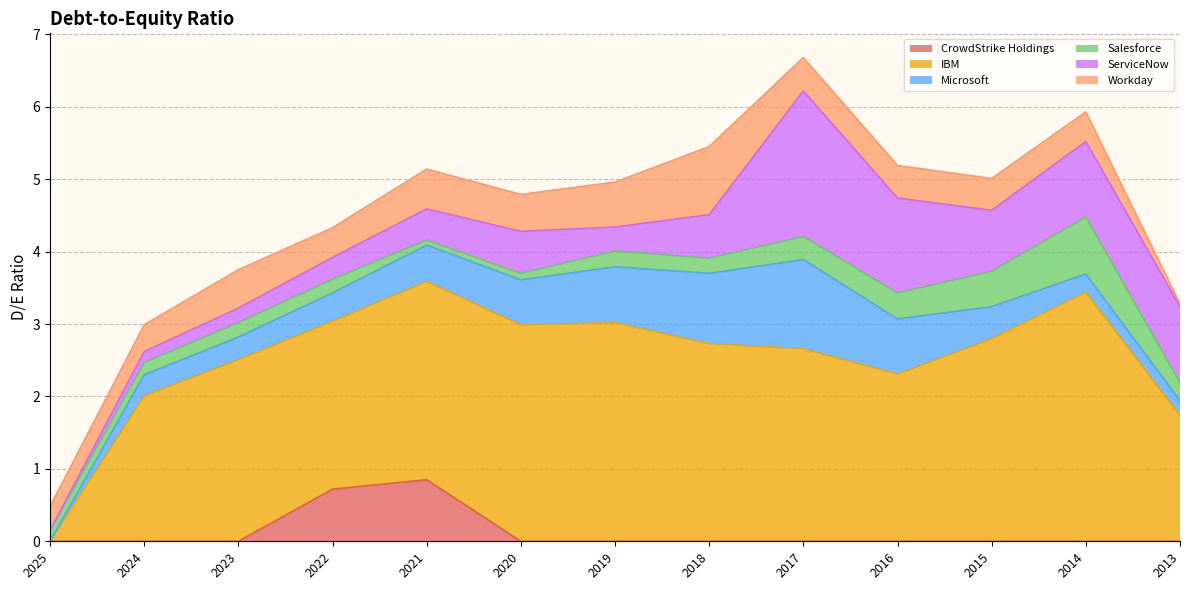

Reading left to right, transcribe all the data shown in this chart.

CrowdStrike Holdings: 2025=0.0	2024=0.0	2023=0.0	2022=0.7	2021=0.8	2020=0.0	2019=0.0	2018=0.0	2017=0.0	2016=0.0	2015=0.0	2014=0.0	2013=0.0
IBM: 2025=0.0	2024=2.0	2023=2.5	2022=2.3	2021=2.7	2020=3.0	2019=3.0	2018=2.7	2017=2.7	2016=2.3	2015=2.8	2014=3.4	2013=1.7
Microsoft: 2025=0.0	2024=0.3	2023=0.3	2022=0.4	2021=0.5	2020=0.6	2019=0.8	2018=1.0	2017=1.2	2016=0.8	2015=0.4	2014=0.2	2013=0.2
Salesforce: 2025=0.1	2024=0.2	2023=0.2	2022=0.2	2021=0.1	2020=0.1	2019=0.2	2018=0.2	2017=0.3	2016=0.4	2015=0.5	2014=0.8	2013=0.2
ServiceNow: 2025=0.0	2024=0.1	2023=0.2	2022=0.3	2021=0.4	2020=0.6	2019=0.3	2018=0.6	2017=2.0	2016=1.3	2015=0.8	2014=1.0	2013=1.1
Workday: 2025=0.3	2024=0.4	2023=0.5	2022=0.4	2021=0.6	2020=0.5	2019=0.6	2018=0.9	2017=0.5	2016=0.5	2015=0.4	2014=0.4	2013=0.0